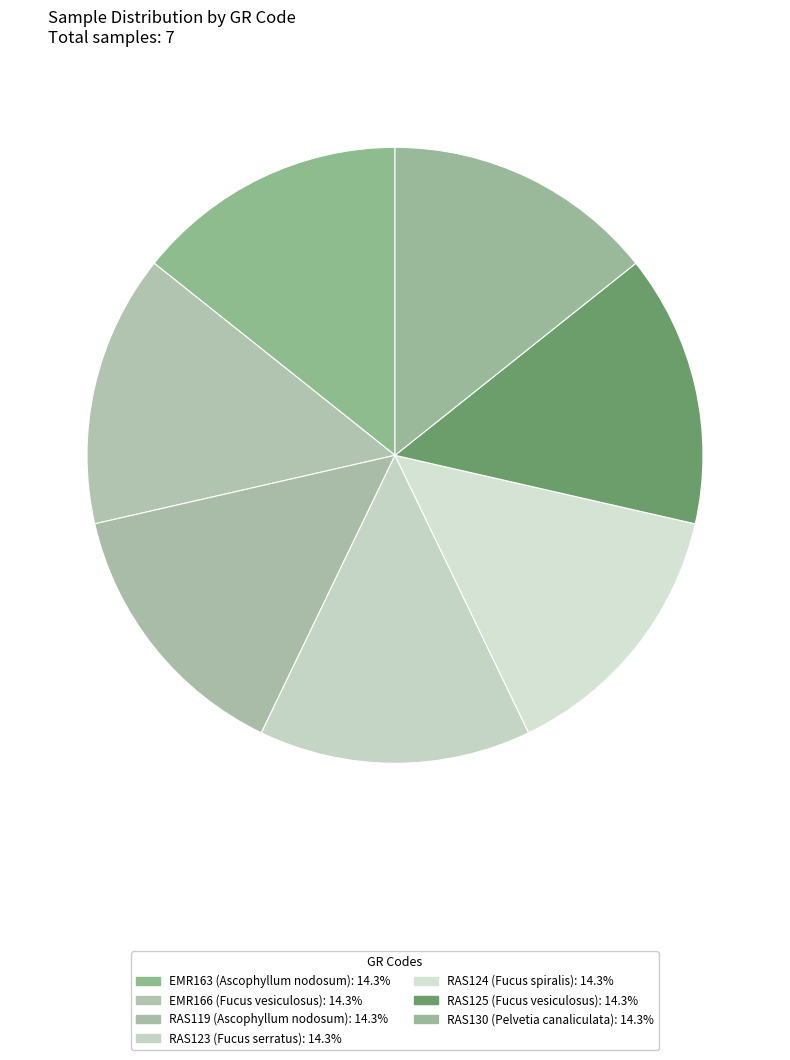

What percentage is NOT represented by RAS123?

85.7%